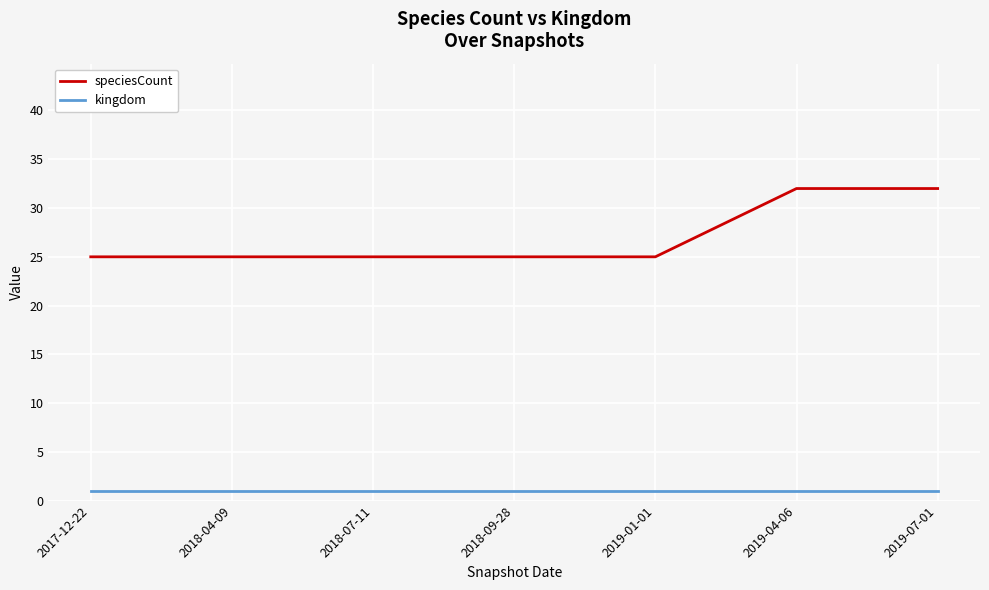

What position from the left is 2018-07-11?

3